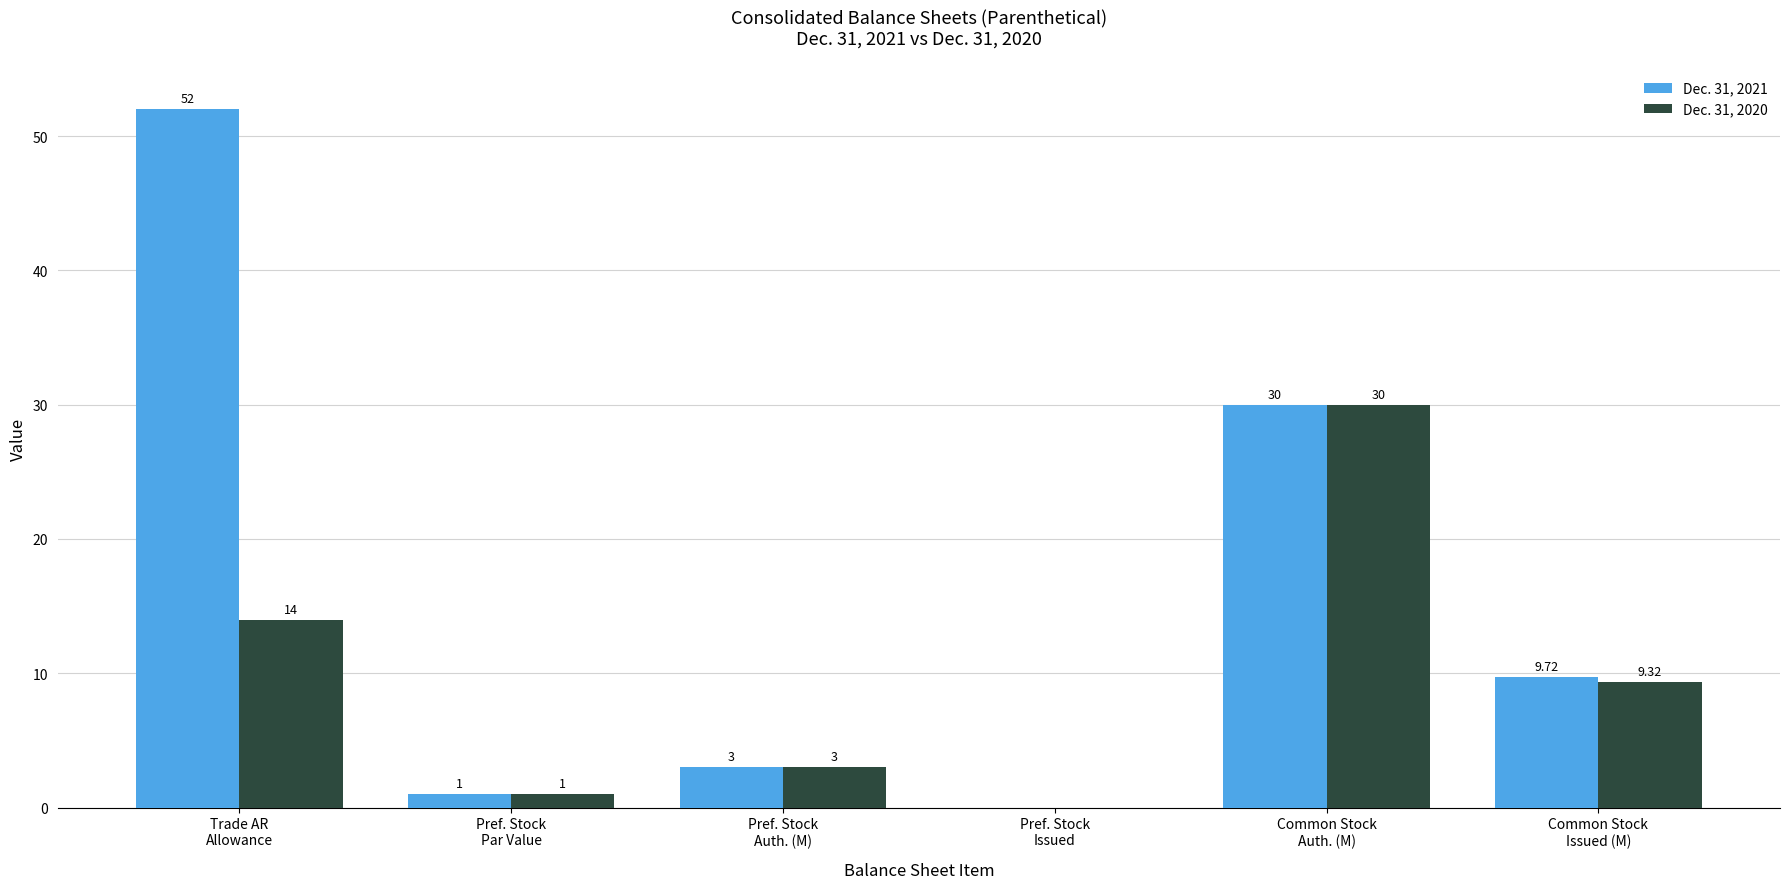

The Dec. 31, 2021 series shows 30.0 at Common Stock
Auth. (M). True or false?

True